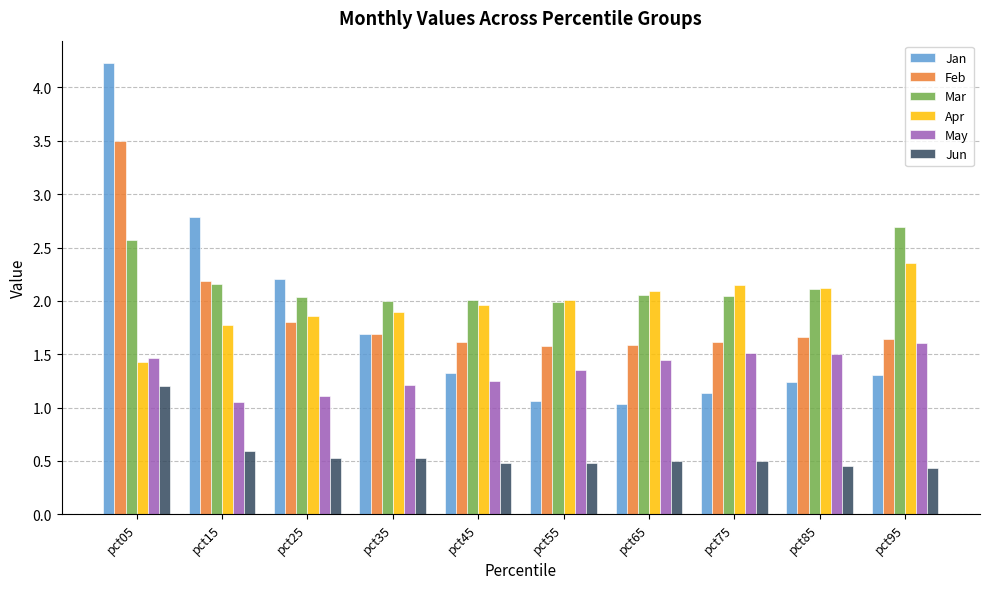

What is the value of the Feb bar at the 8th from the left?

1.6